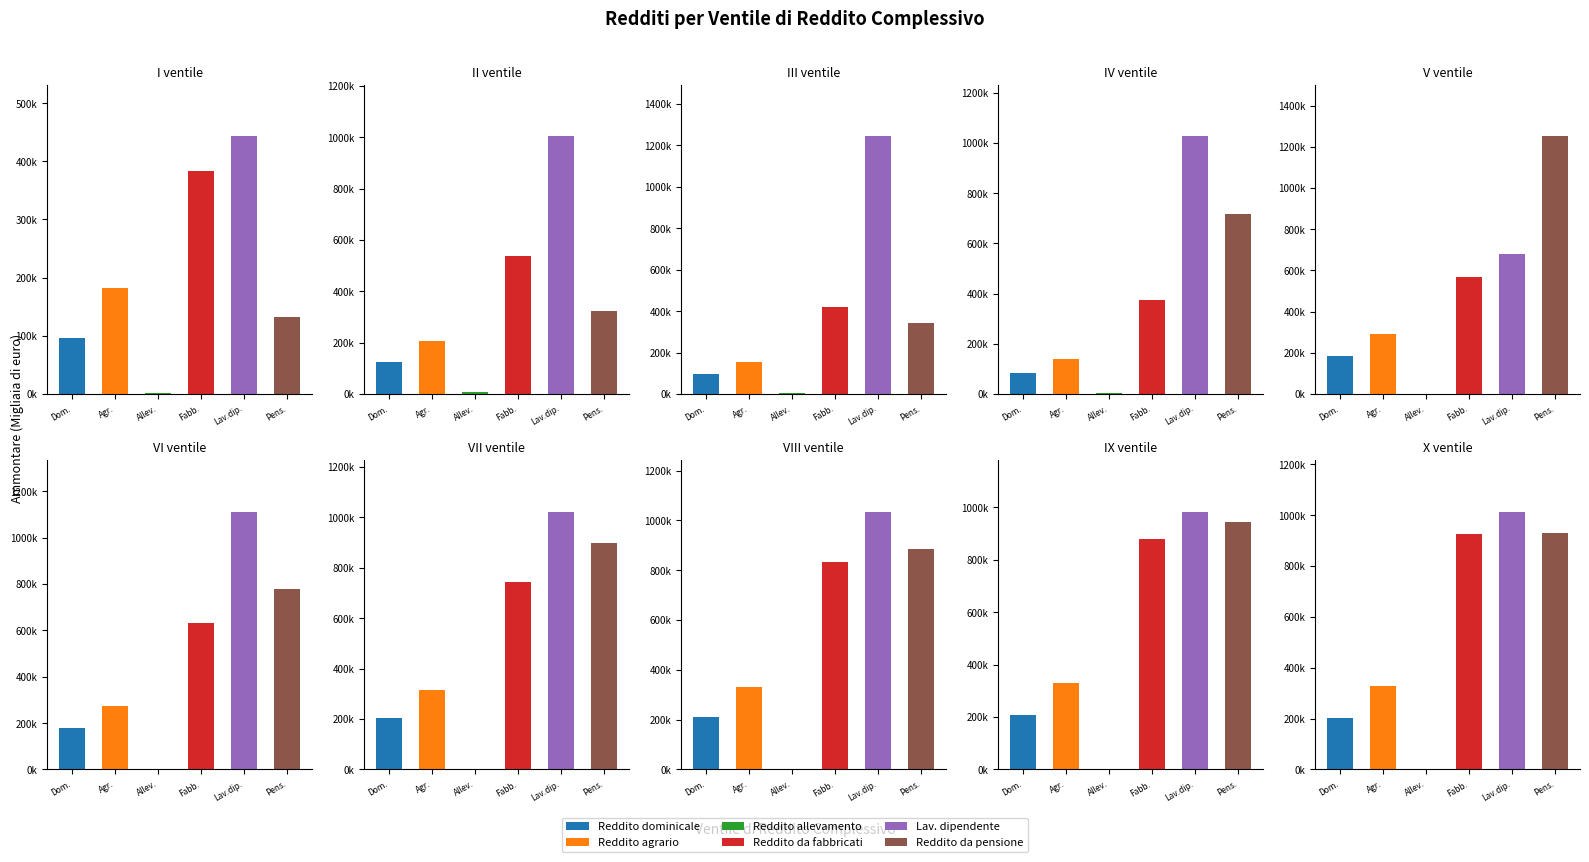

What is the lowest value of the Reddito dominicale (Ammontare) series?

81991